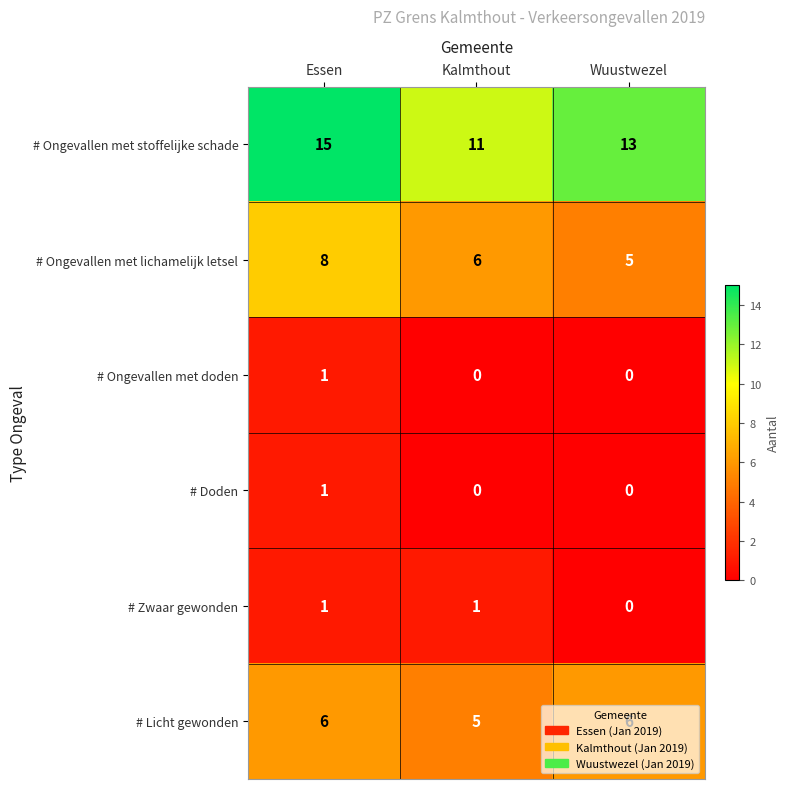

What is the maximum value for # Ongevallen met lichamelijk letsel?

8